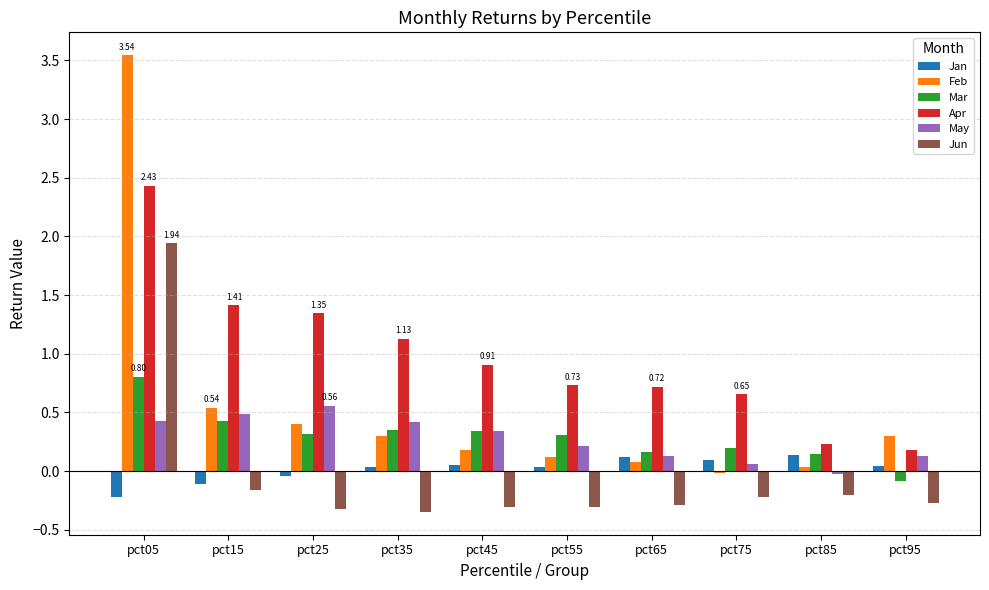

What are all the series names shown in the legend?

Jan, Feb, Mar, Apr, May, Jun